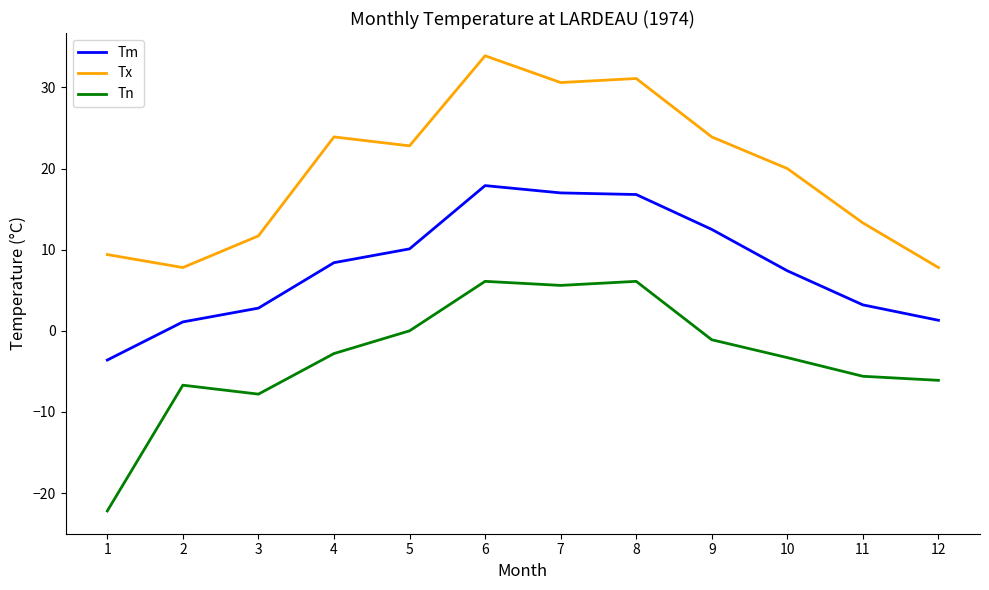

Does the chart display data point markers on the line(s)?

No